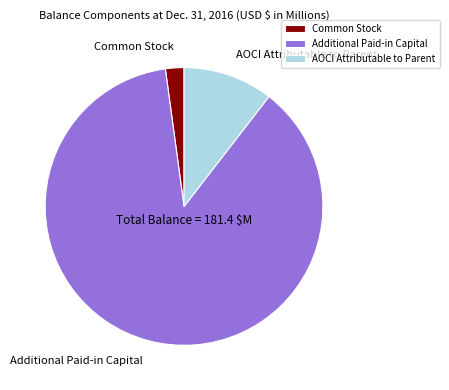

How many segments does this pie chart have?

3